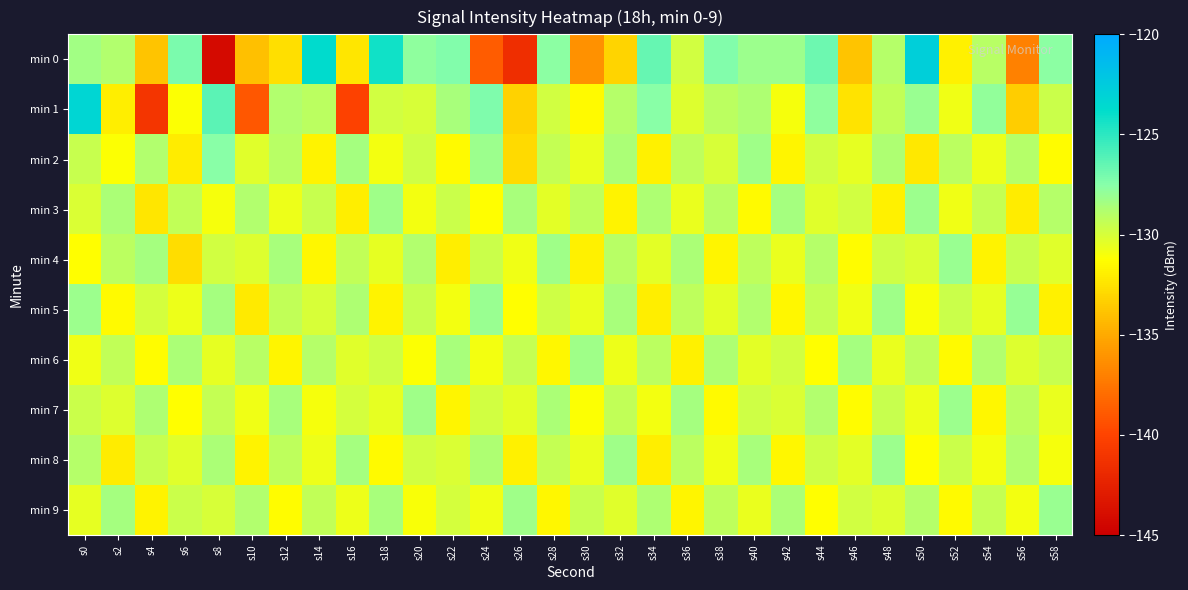

Which series changed the most between s12 and s58?

min 0